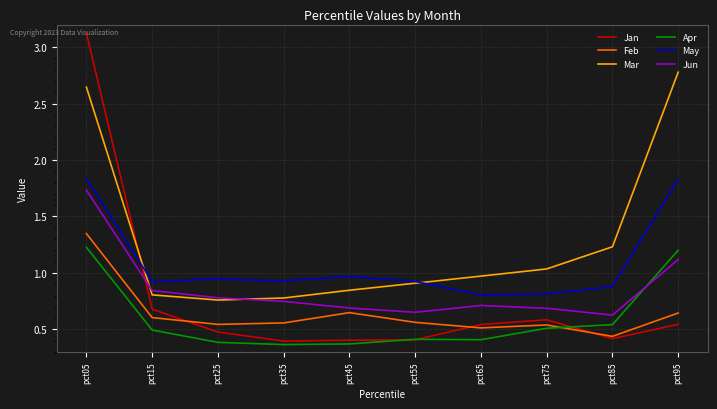

True or false: Jan and Mar intersect in this chart.

True